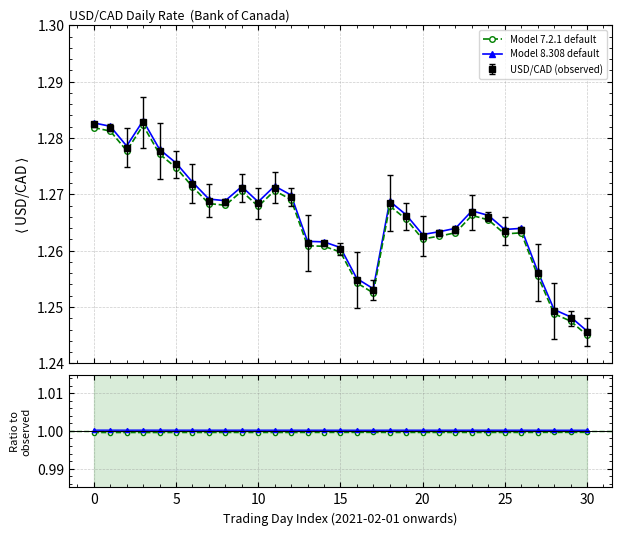

Count the Model 8.308 default values in the range 1 to 2.

31